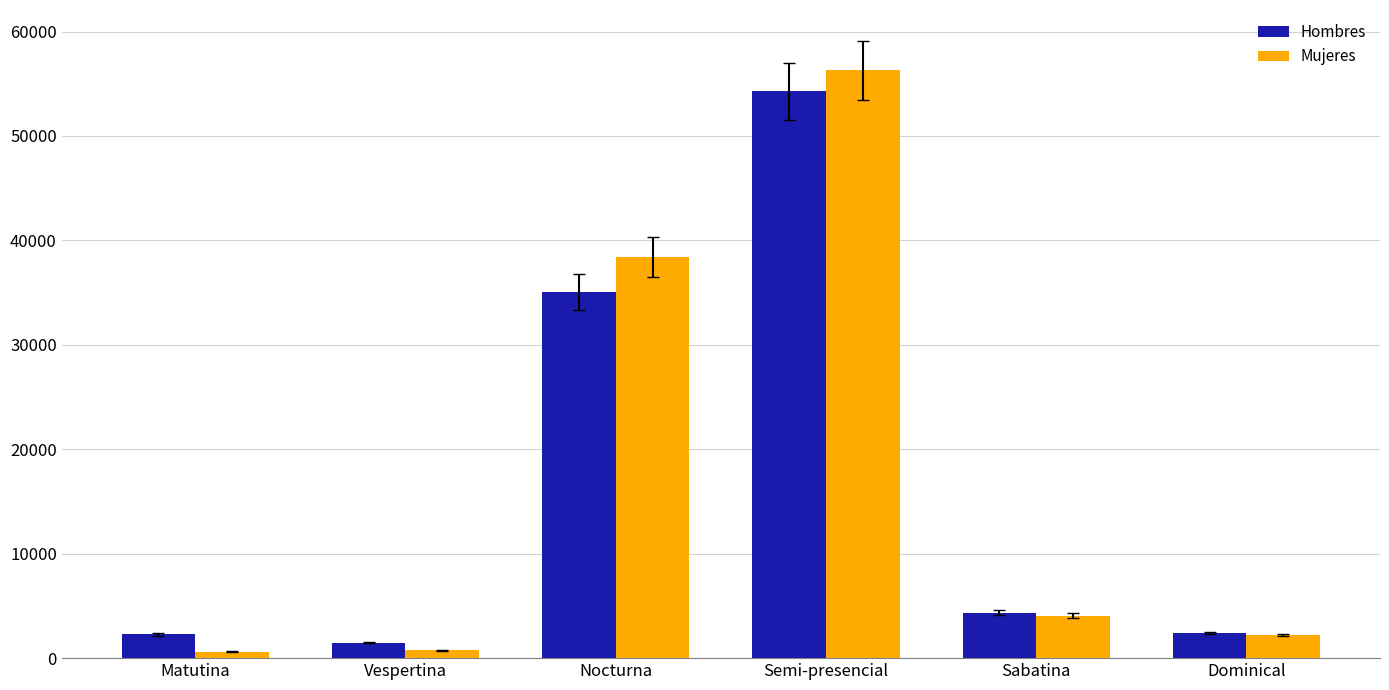

What is the sum of all Hombres values?

99870